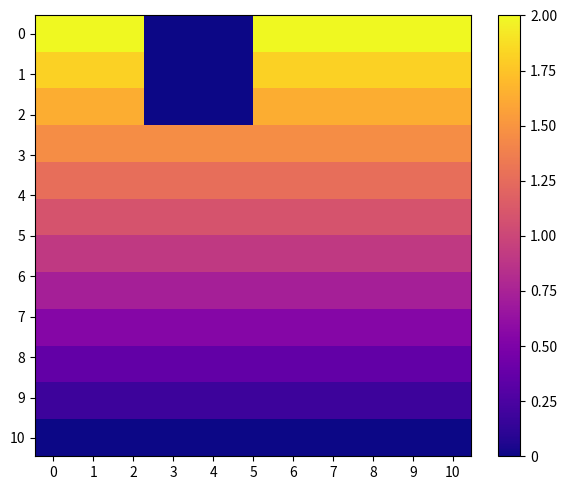

How many series are shown in this chart?

12